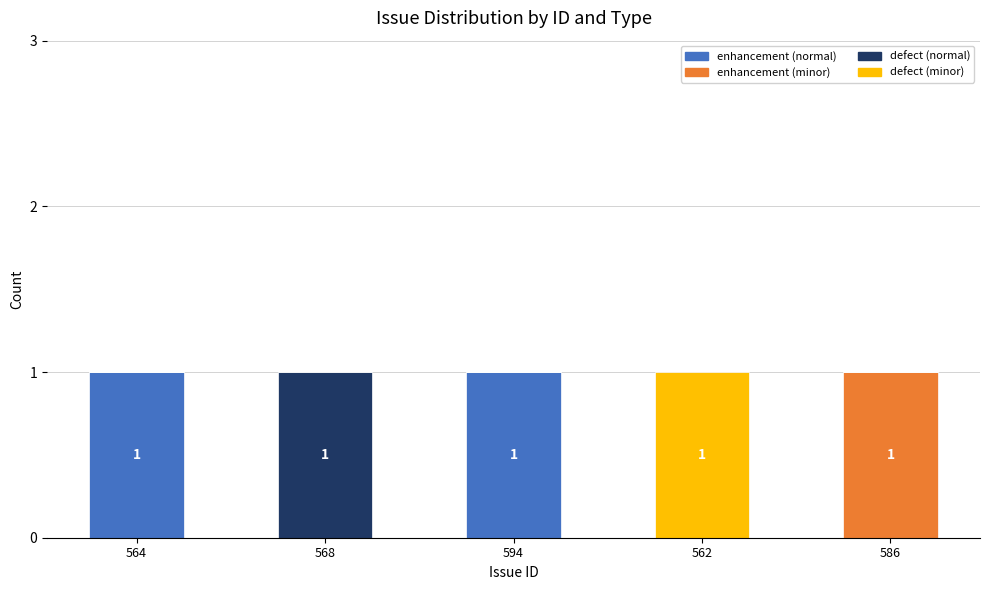

Are the bars grouped side by side (vs. stacked)?

No